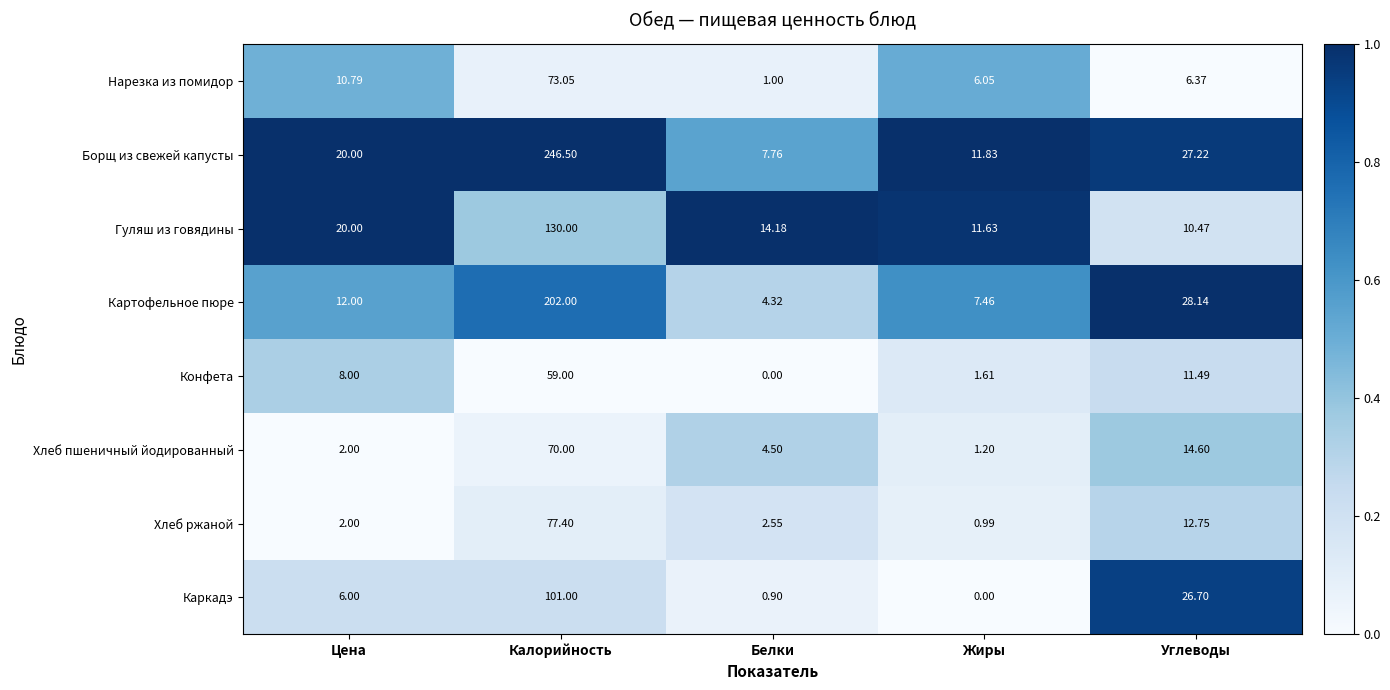

How many categories are shown in the chart?

5